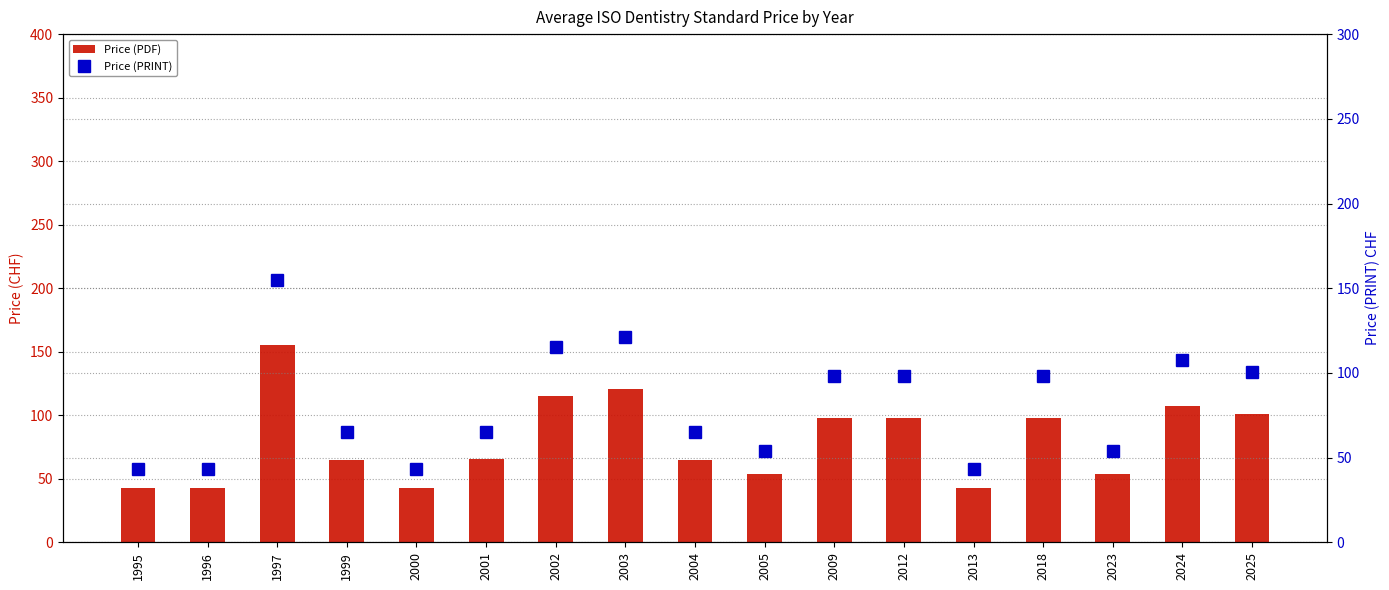

Reading right to left, transcribe all the data shown in this chart.

Price (PDF): 2025=100.8	2024=107.6	2023=54.0	2018=98.0	2013=43.0	2012=98.0	2009=98.0	2005=54.0	2004=65.0	2003=121.0	2002=115.0	2001=65.3	2000=43.0	1999=65.0	1997=155.0	1996=43.0	1995=43.0
Price (PRINT): 2025=100.8	2024=107.6	2023=54.0	2018=98.0	2013=43.0	2012=98.0	2009=98.0	2005=54.0	2004=65.0	2003=121.0	2002=115.0	2001=65.3	2000=43.0	1999=65.0	1997=155.0	1996=43.0	1995=43.0